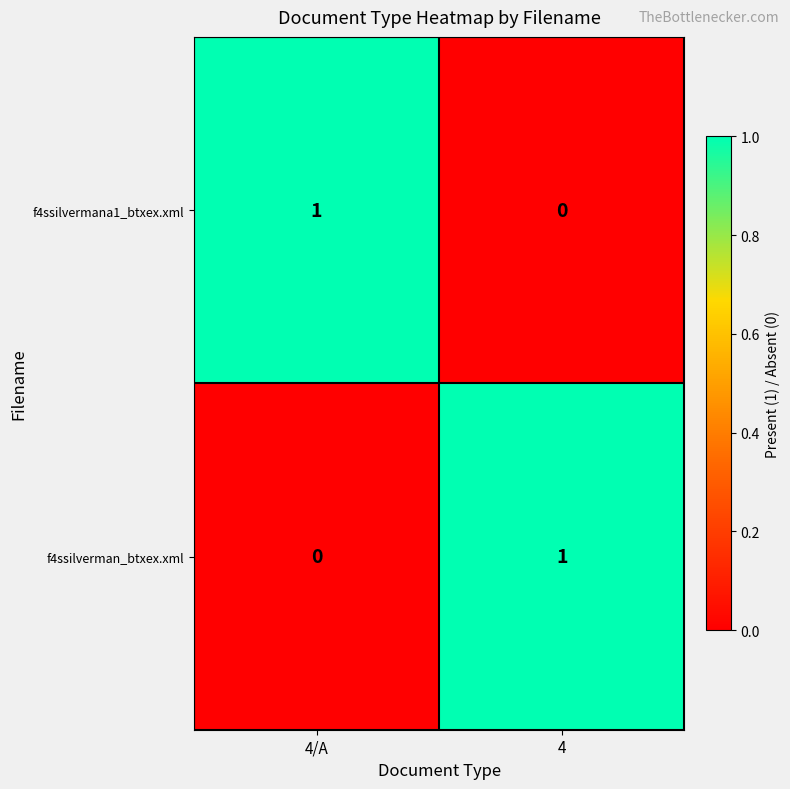

At which label is f4ssilvermana1_btxex.xml closest to 0?

4